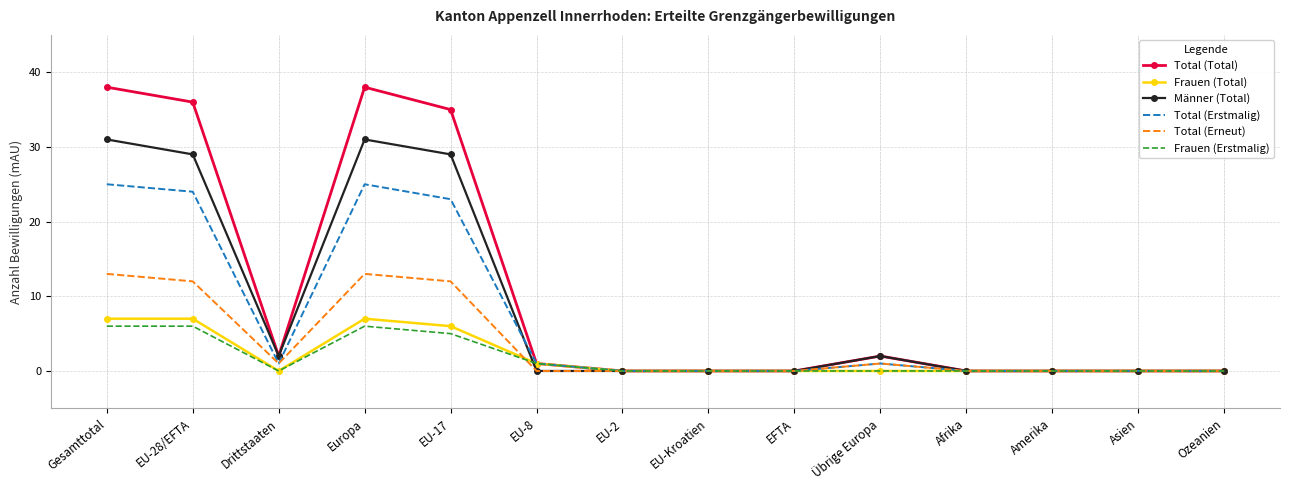

Which series has the widest spread of values?

Total (Total)